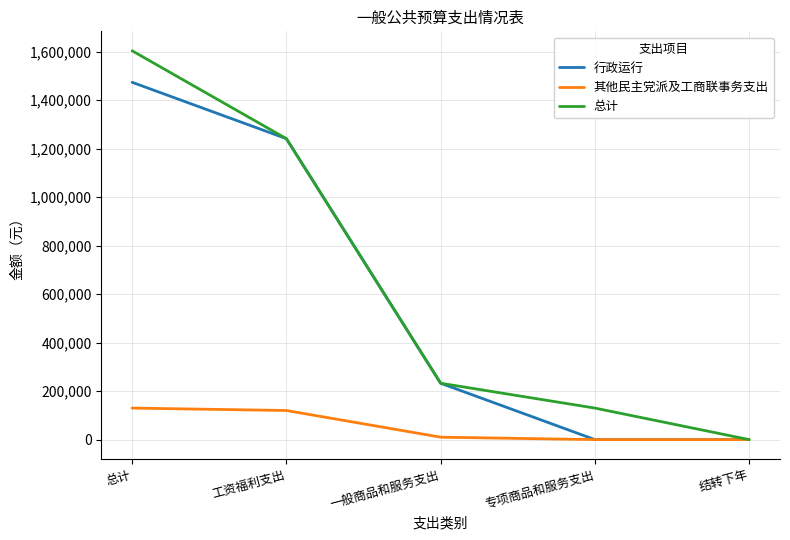

What is the total value across all series at 专项商品和服务支出?

130000